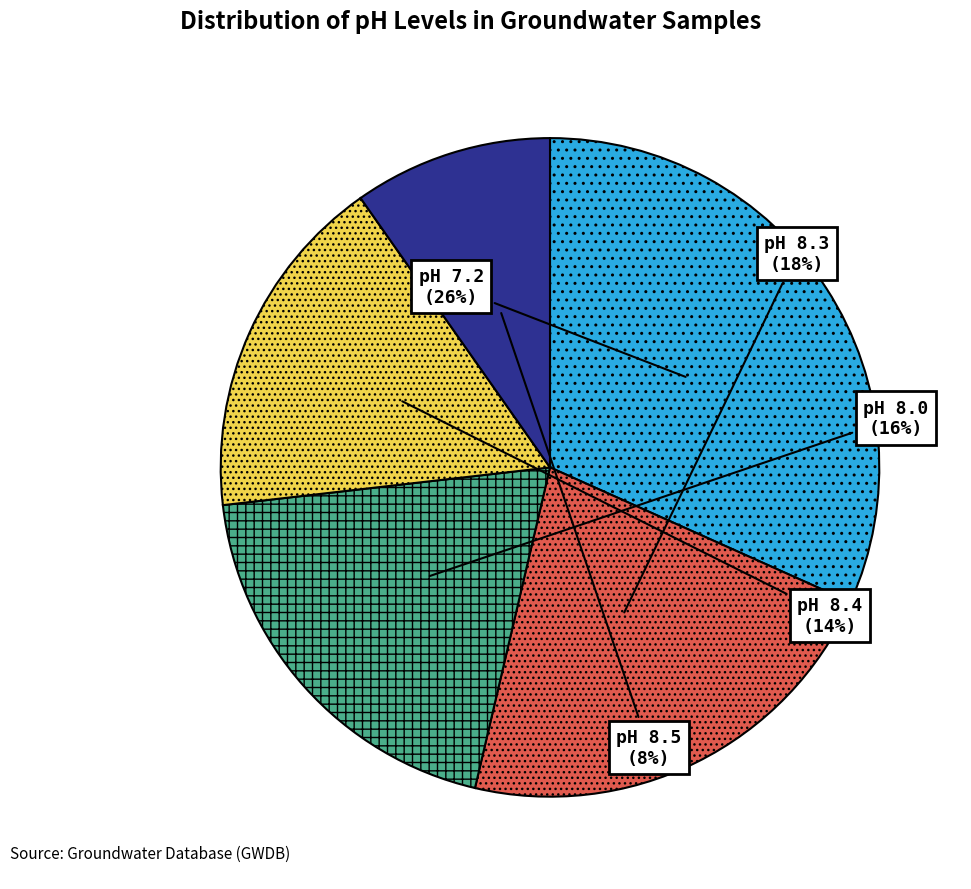

How many segments does this pie chart have?

5